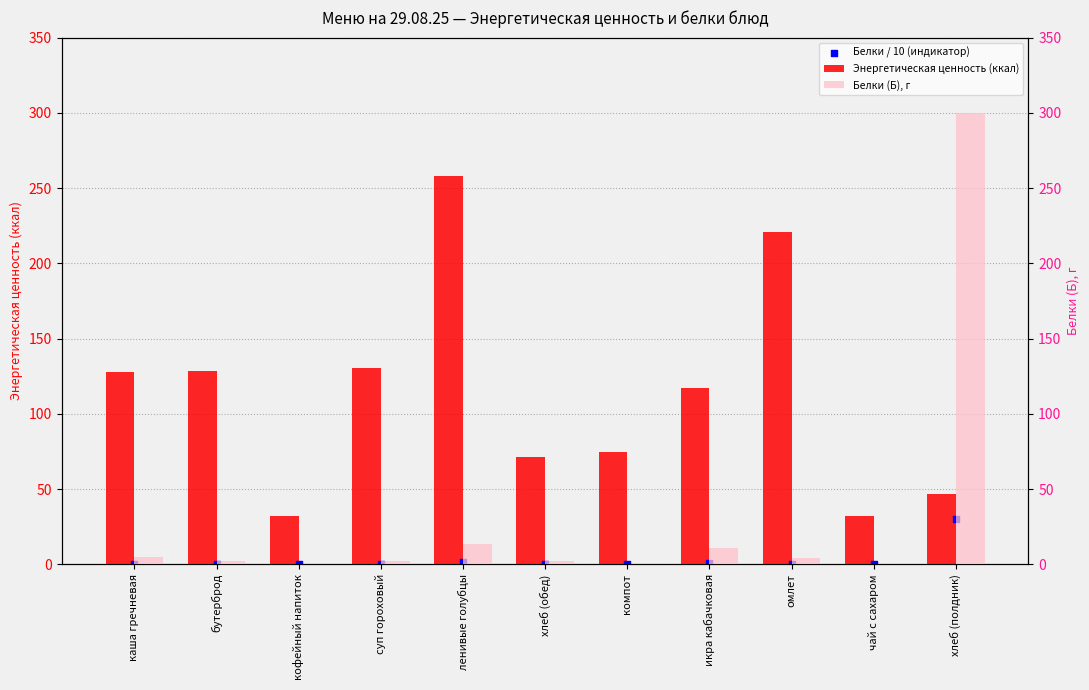

Is the value of Энергетическая ценность (ккал) at каша гречневая greater than the value of Белки (Б), г at каша гречневая?

Yes